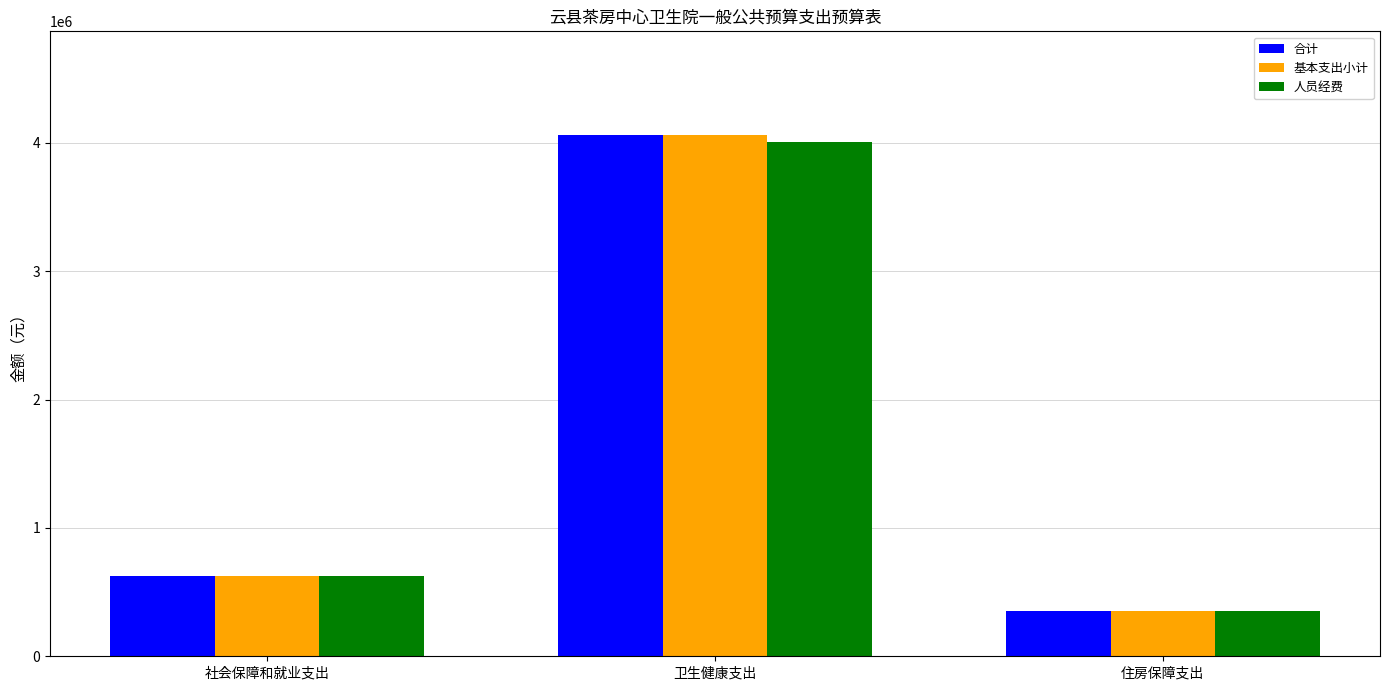

How many data points in 基本支出小计 are less than 627938?

1